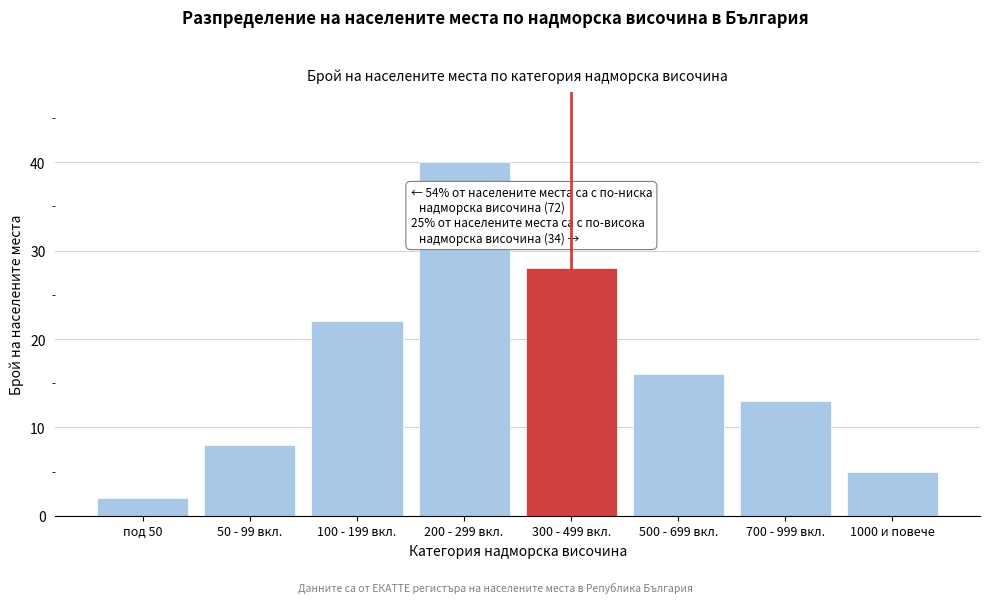

Reading right to left, transcribe all the data shown in this chart.

1000 и повече=5	700 - 999 вкл.=13	500 - 699 вкл.=16	300 - 499 вкл.=28	200 - 299 вкл.=40	100 - 199 вкл.=22	50 - 99 вкл.=8	под 50=2